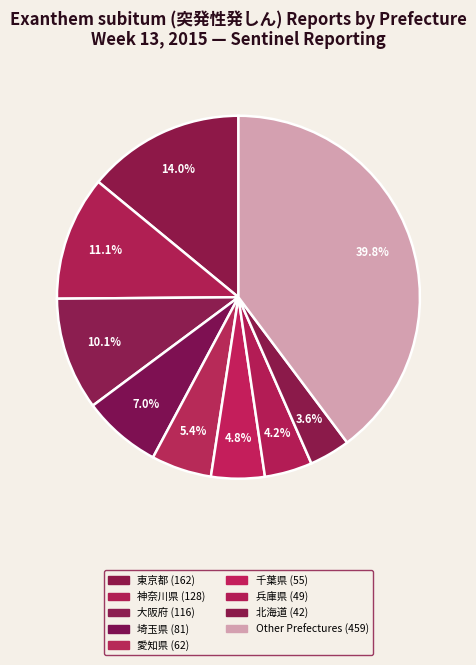

Count the number of slices in the pie.

9